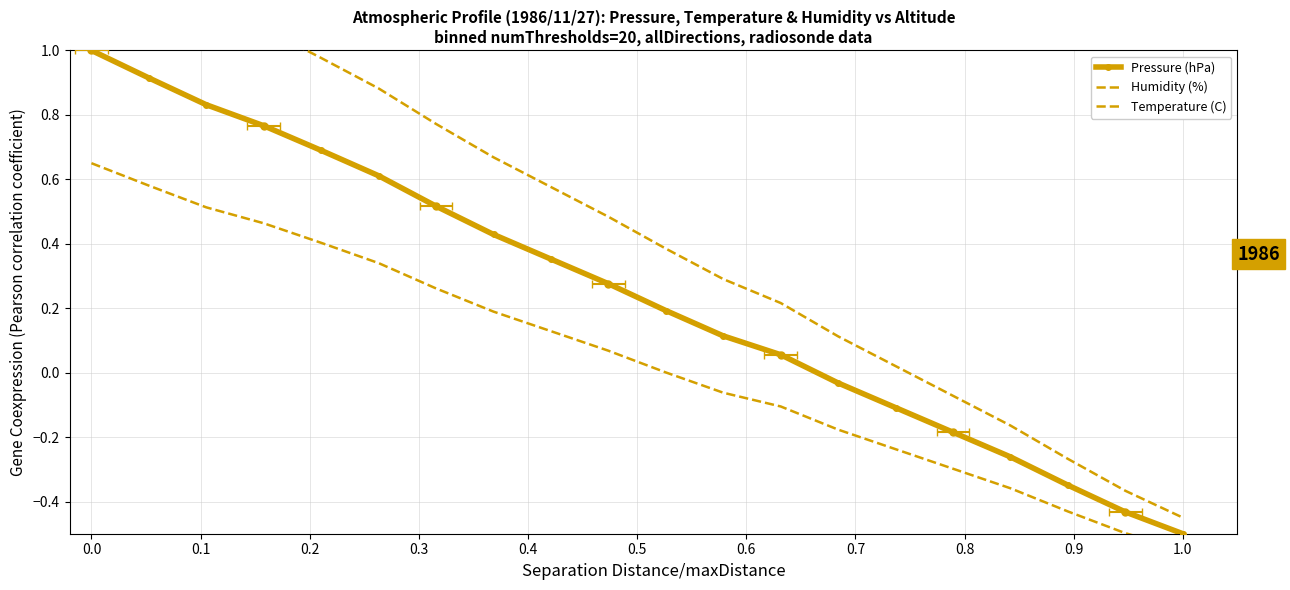

Which series has the largest range (max minus min)?

Humidity (%)